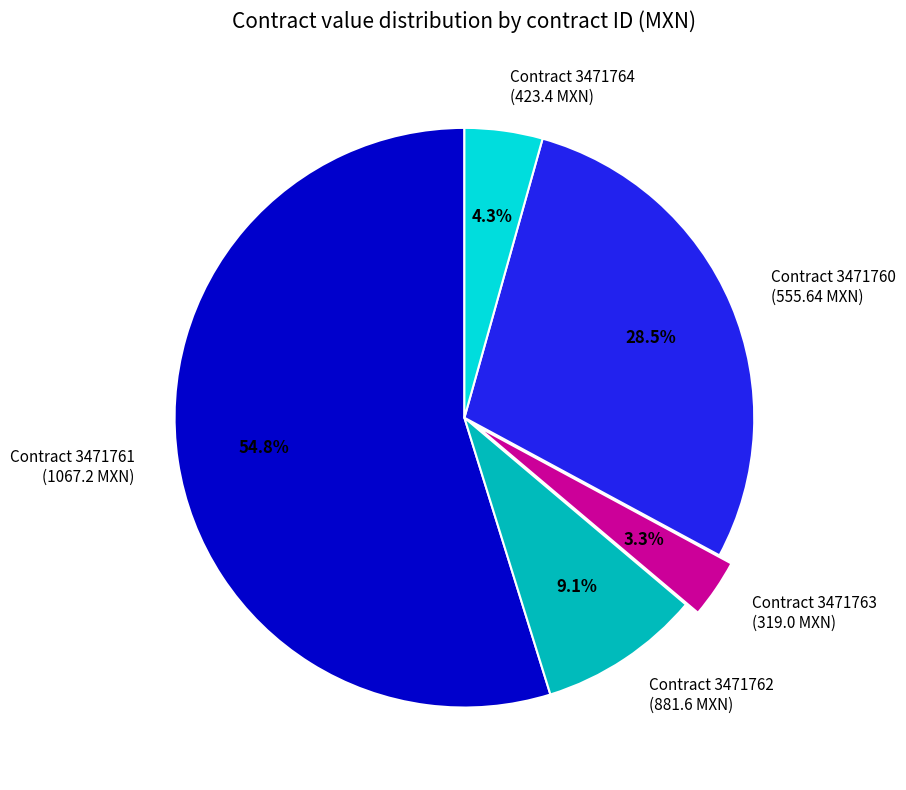

What percentage is NOT represented by Contract 3471762 (881.6 MXN)?

90.9%